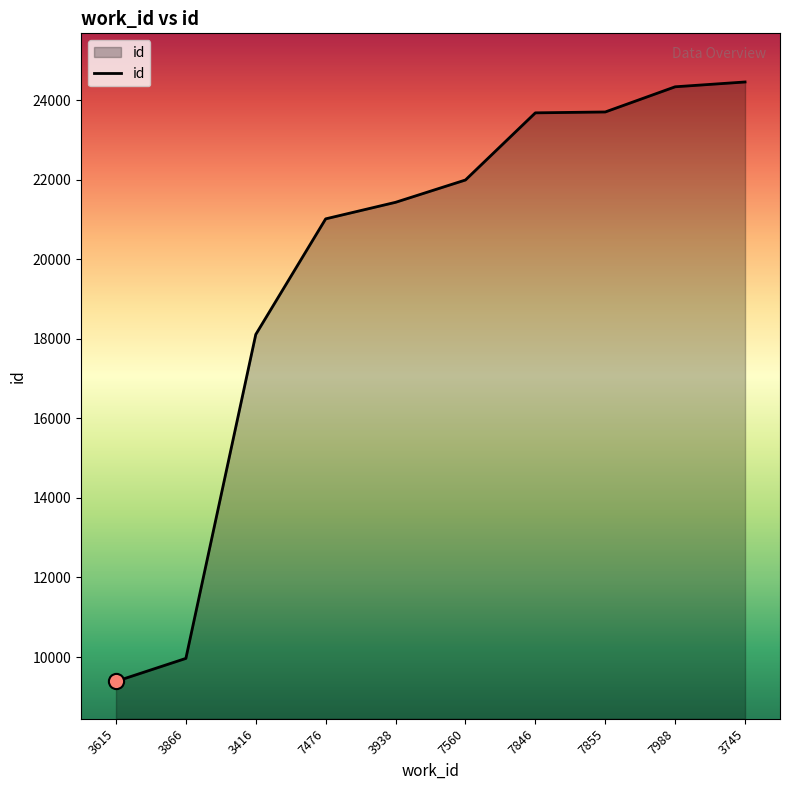

What is the ratio of the value at 7855 to the value at 7560?

1.1